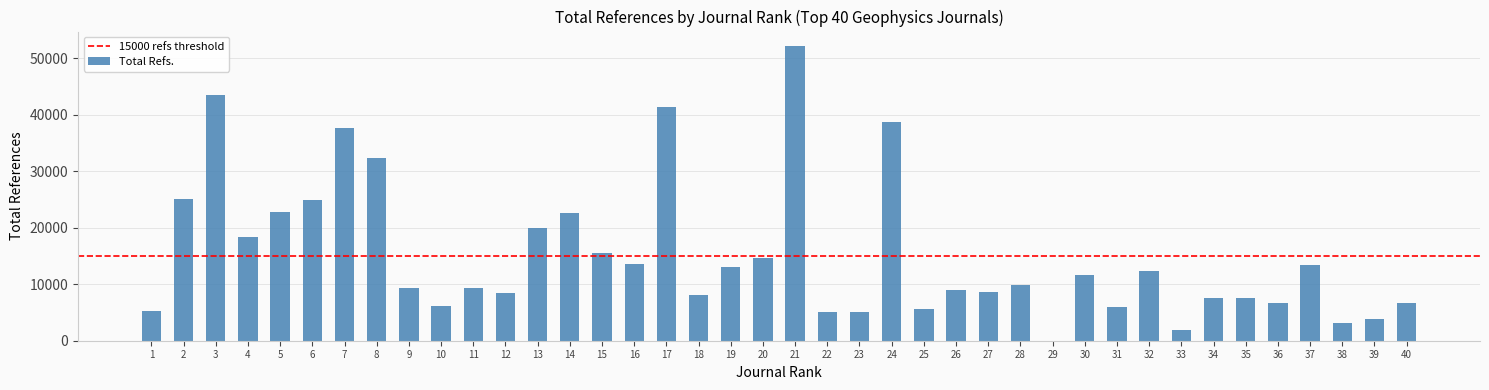

The value at 32 is 2699. True or false?

False